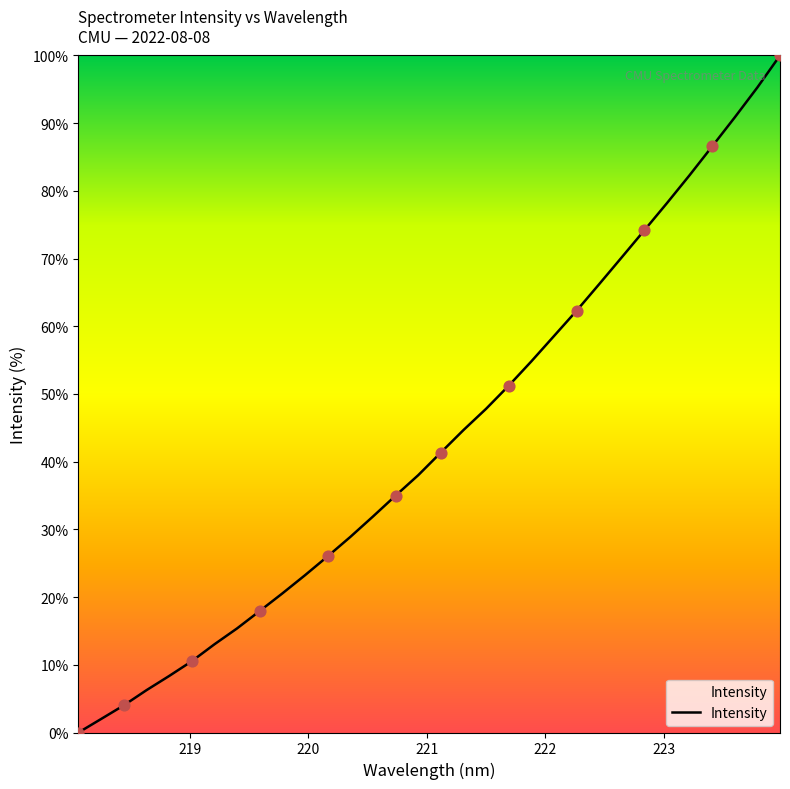

What is the difference between the maximum and minimum values?

100.0